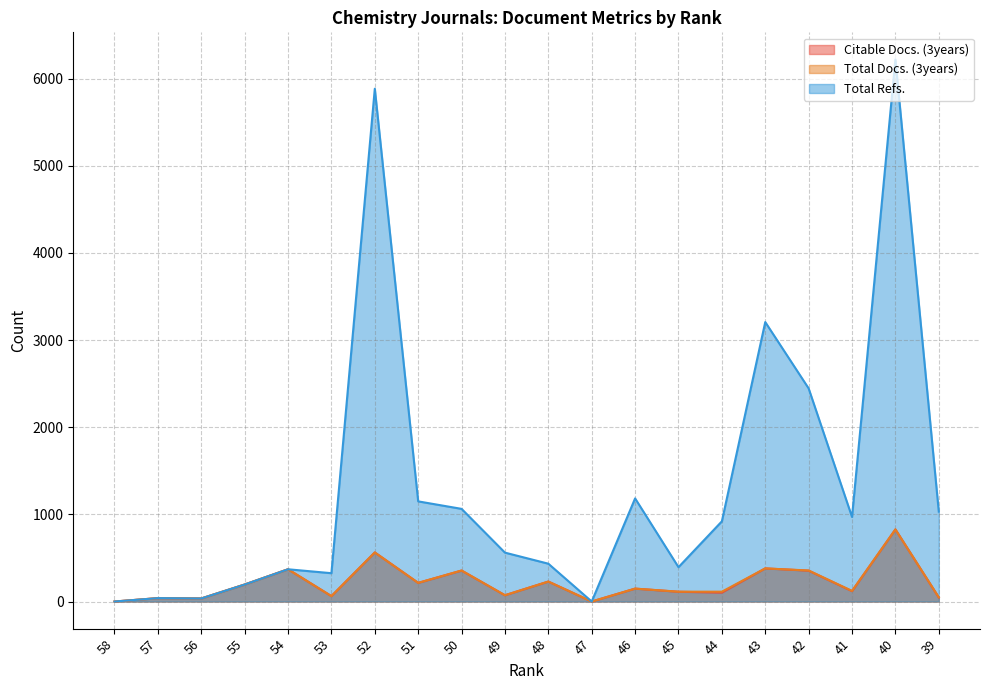

How many values in Citable Docs. (3years) are above zero?

18